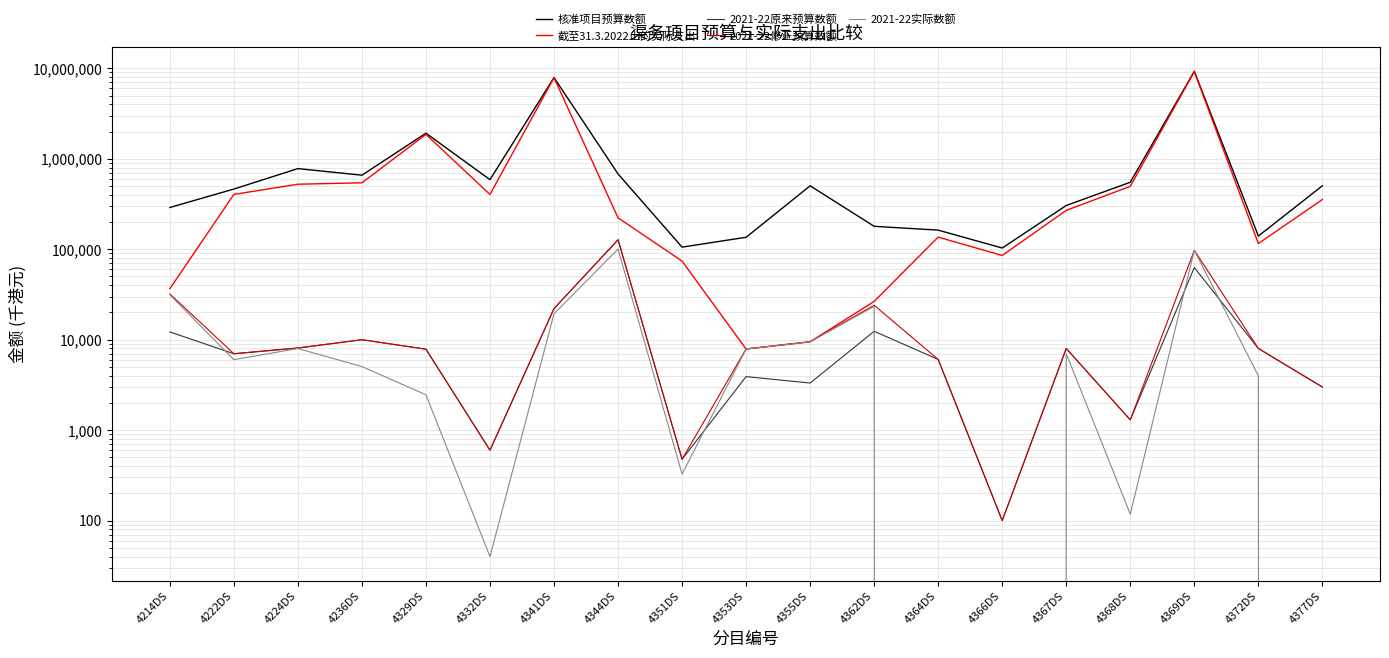

Between 4236DS and 4368DS, which series saw the biggest shift?

核准项目预算数额